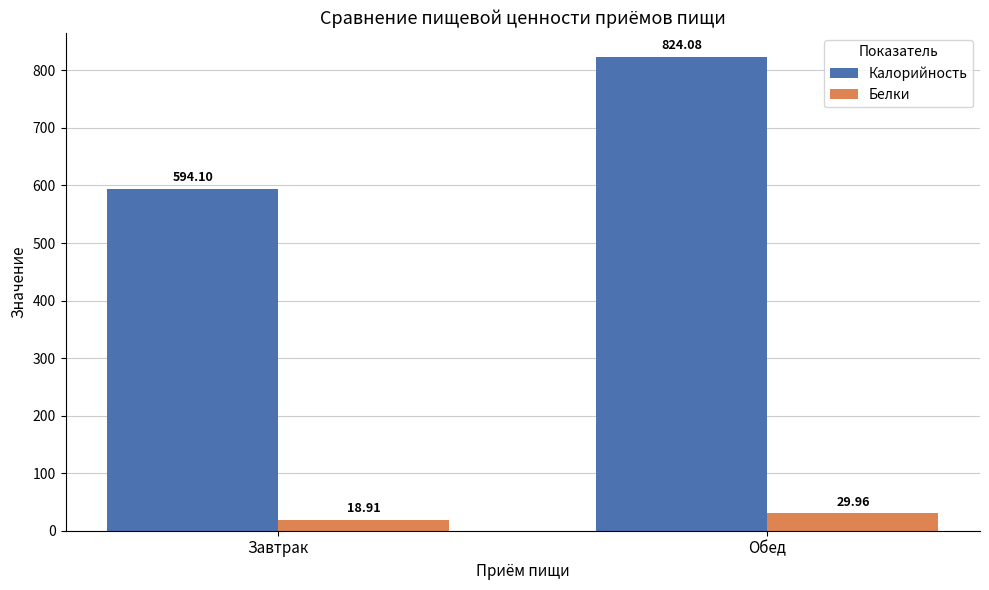

What is the average value of the Белки series?

24.4